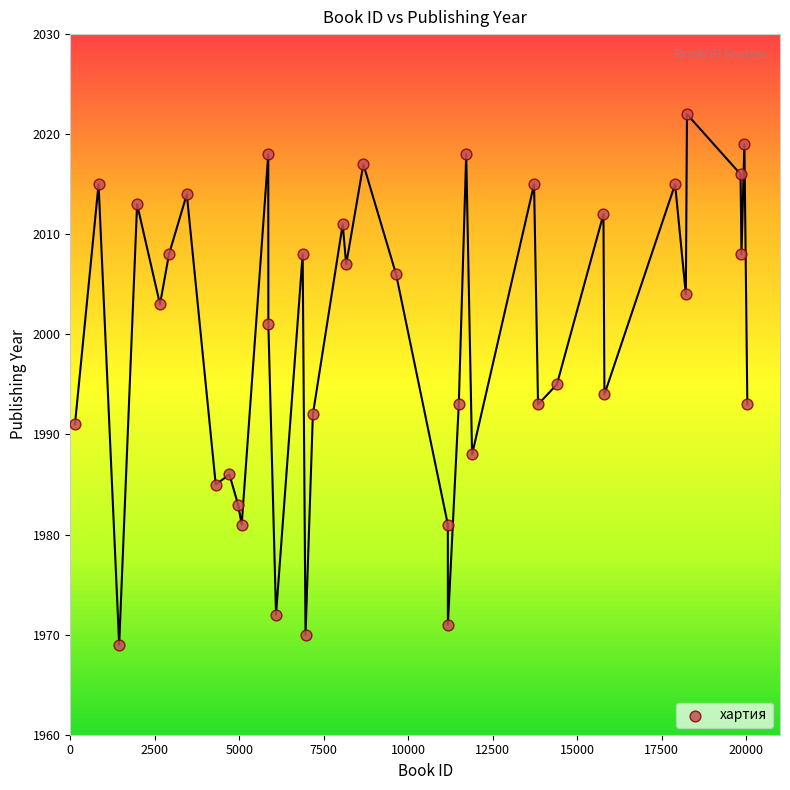

What is the range of X values (max minus min)?

19896